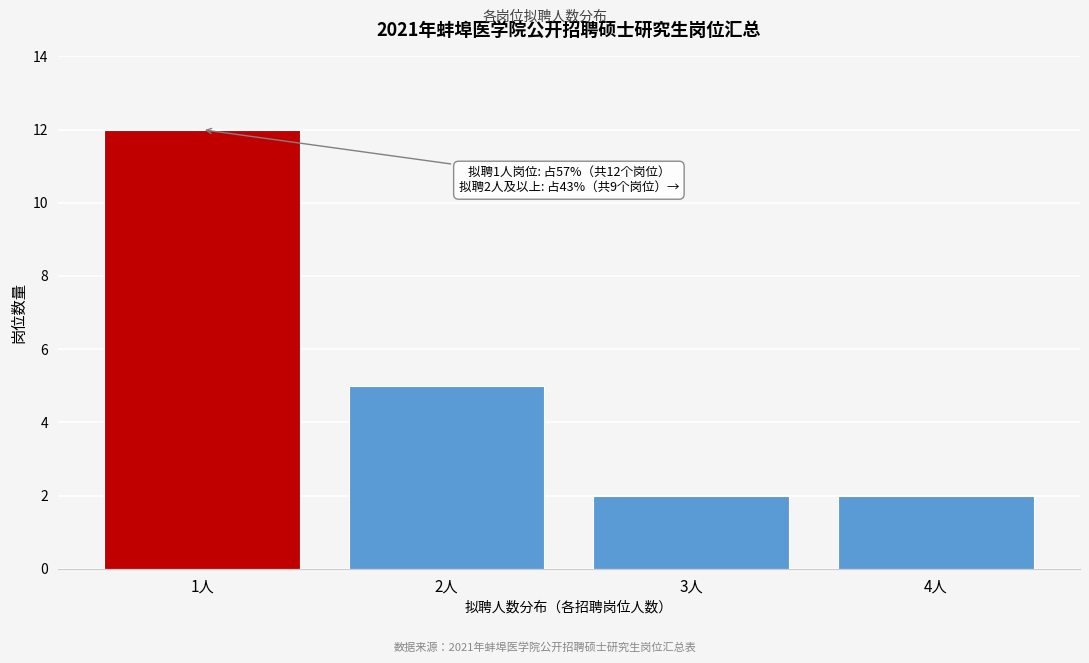

Reading left to right, what are all the values shown in this chart?

1人=12	2人=5	3人=2	4人=2